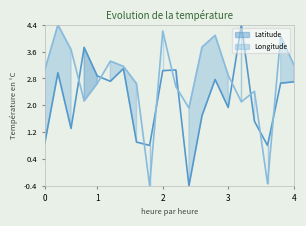

After their last crossing, which series has the higher values: Latitude or Longitude?

Longitude